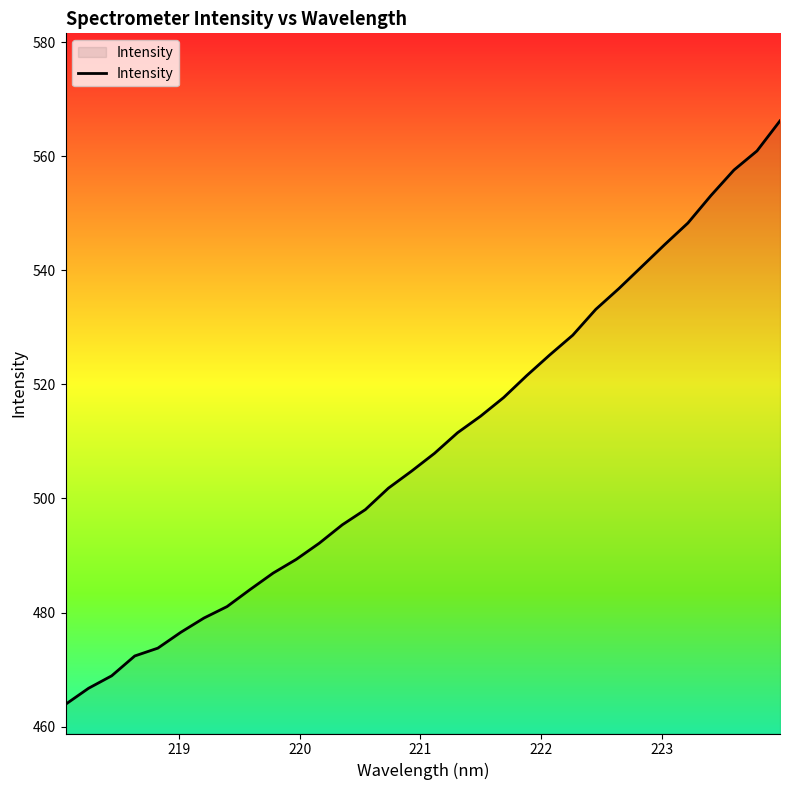

What is the difference between the second highest and second lowest values?

94.2